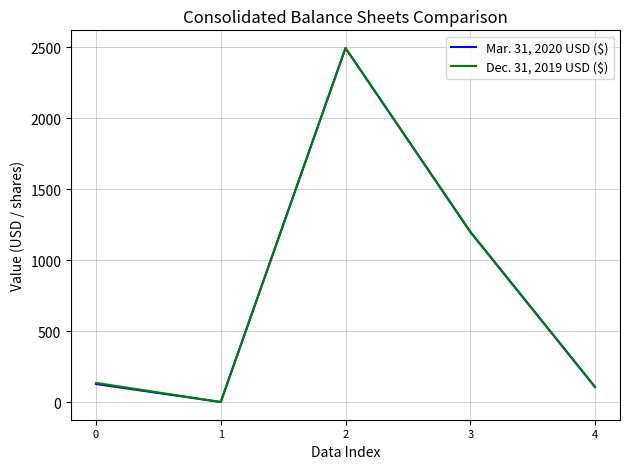

What is the sum of the Mar. 31, 2020 USD ($) values at 4 and 2?

2601.0